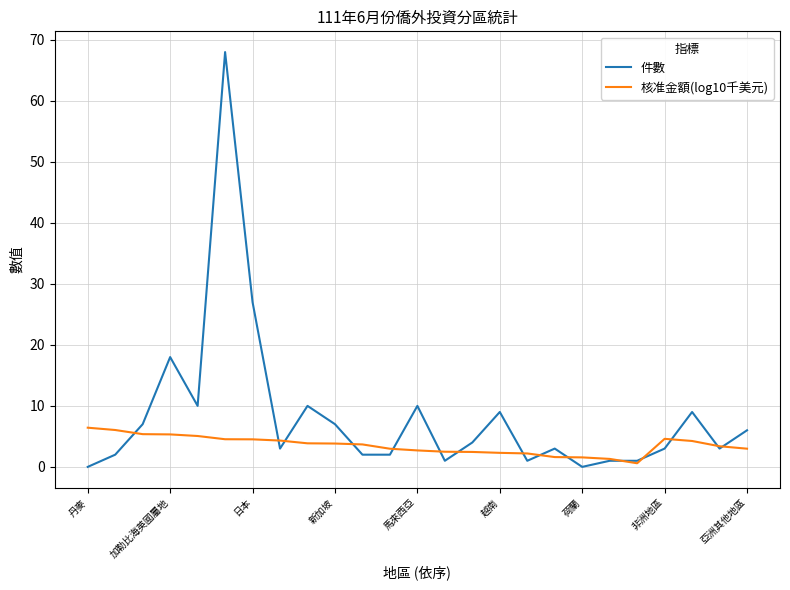

At how many categories does at least one series exceed 48?

1